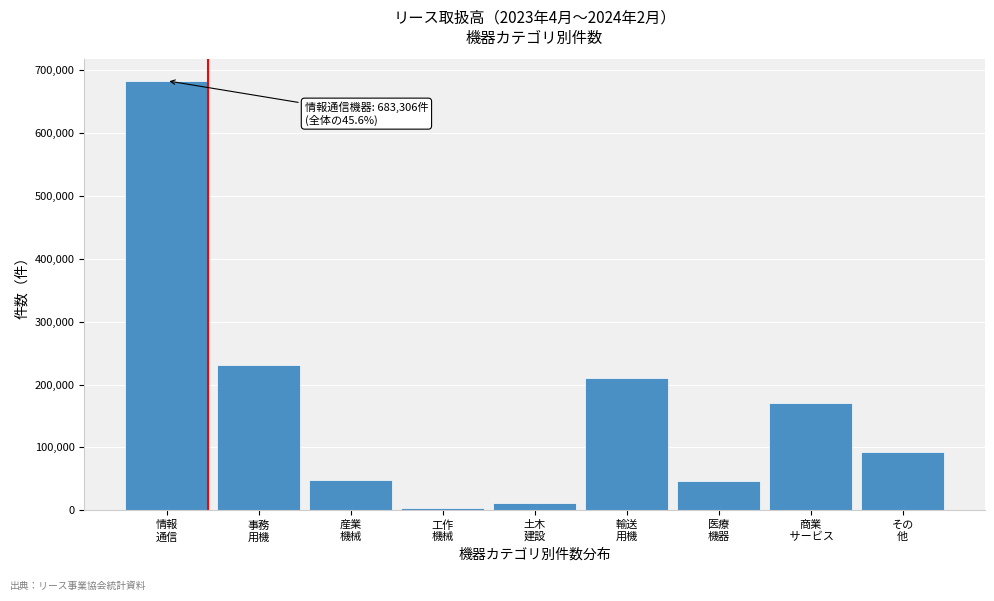

What is the average value?

166630